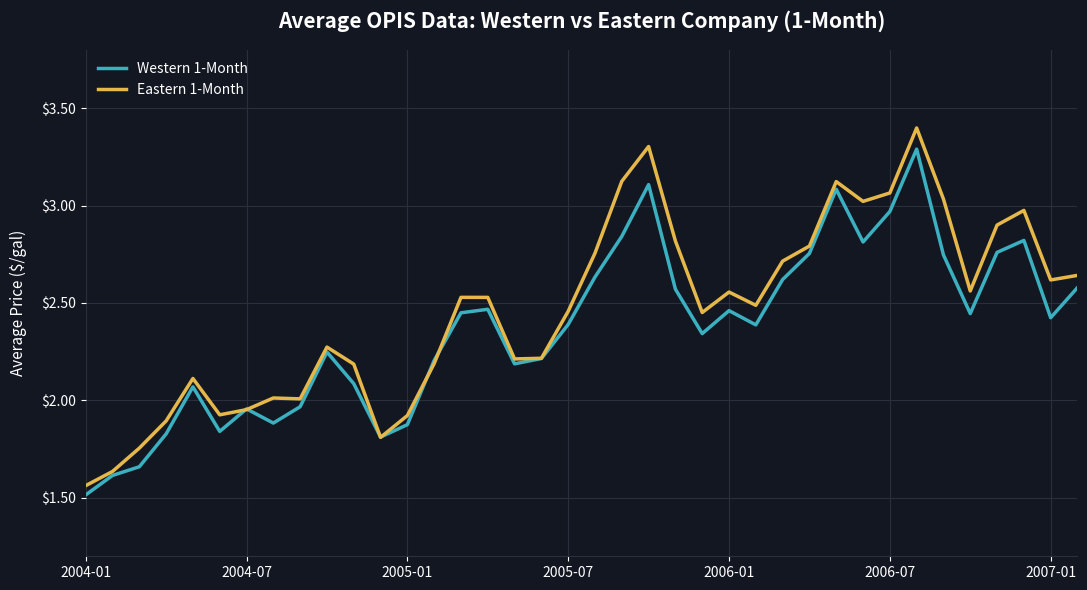

List the series in order of their peak value, highest first.

Eastern 1-Month, Western 1-Month